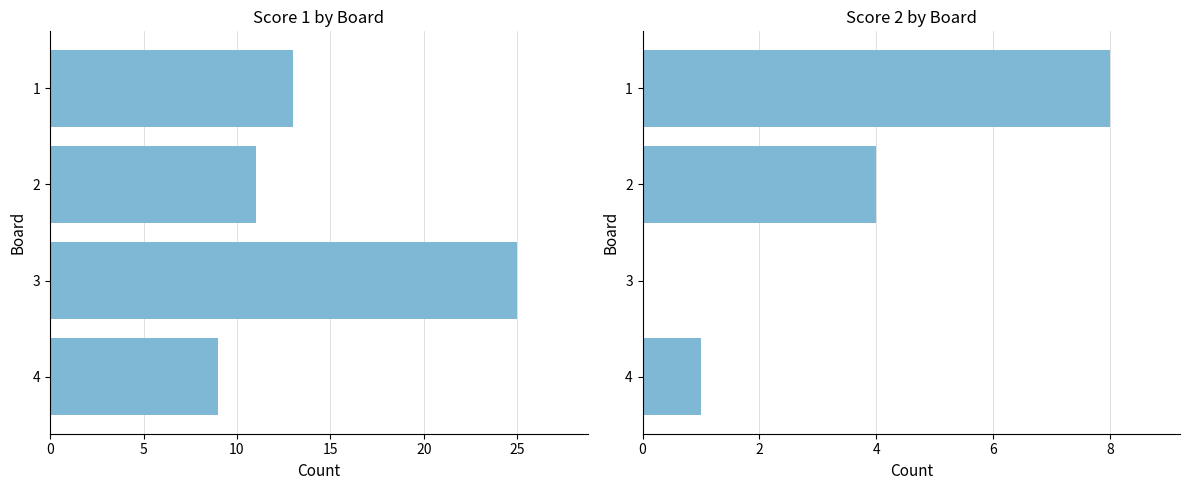

What is the difference between the second highest and minimum values in the Score 1 series?

4